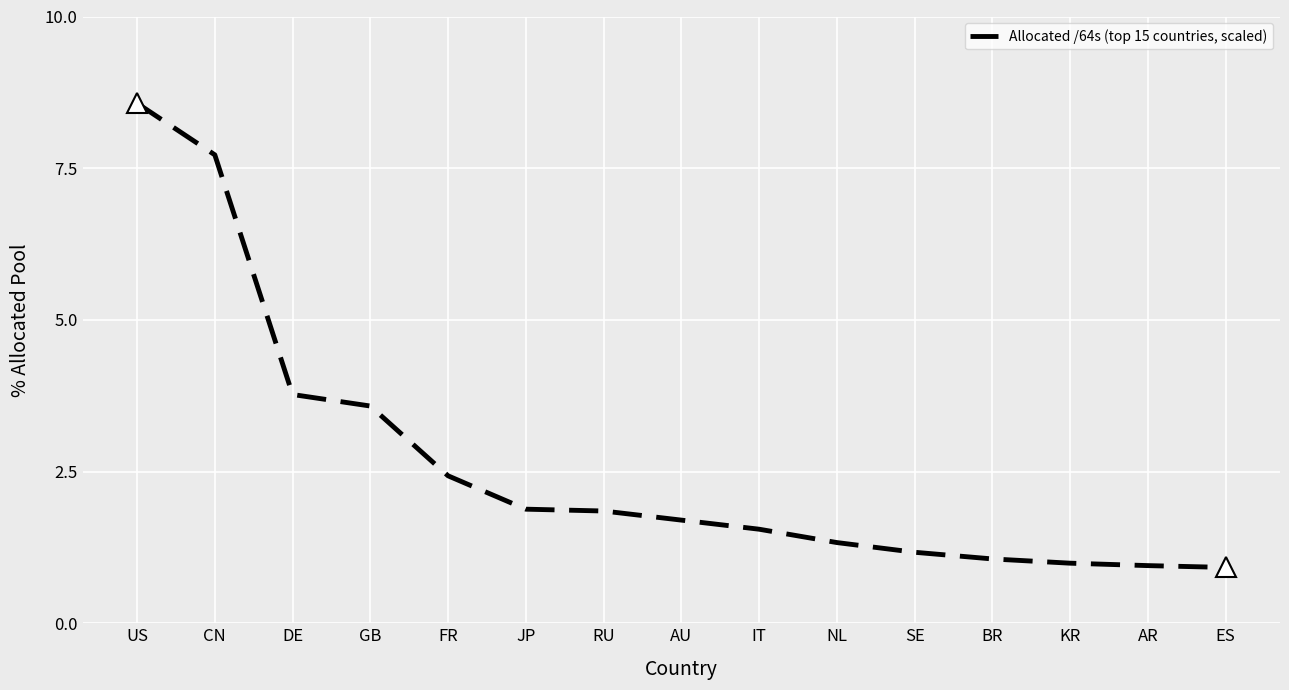

What is the change in value from GB to ES?

-2.7